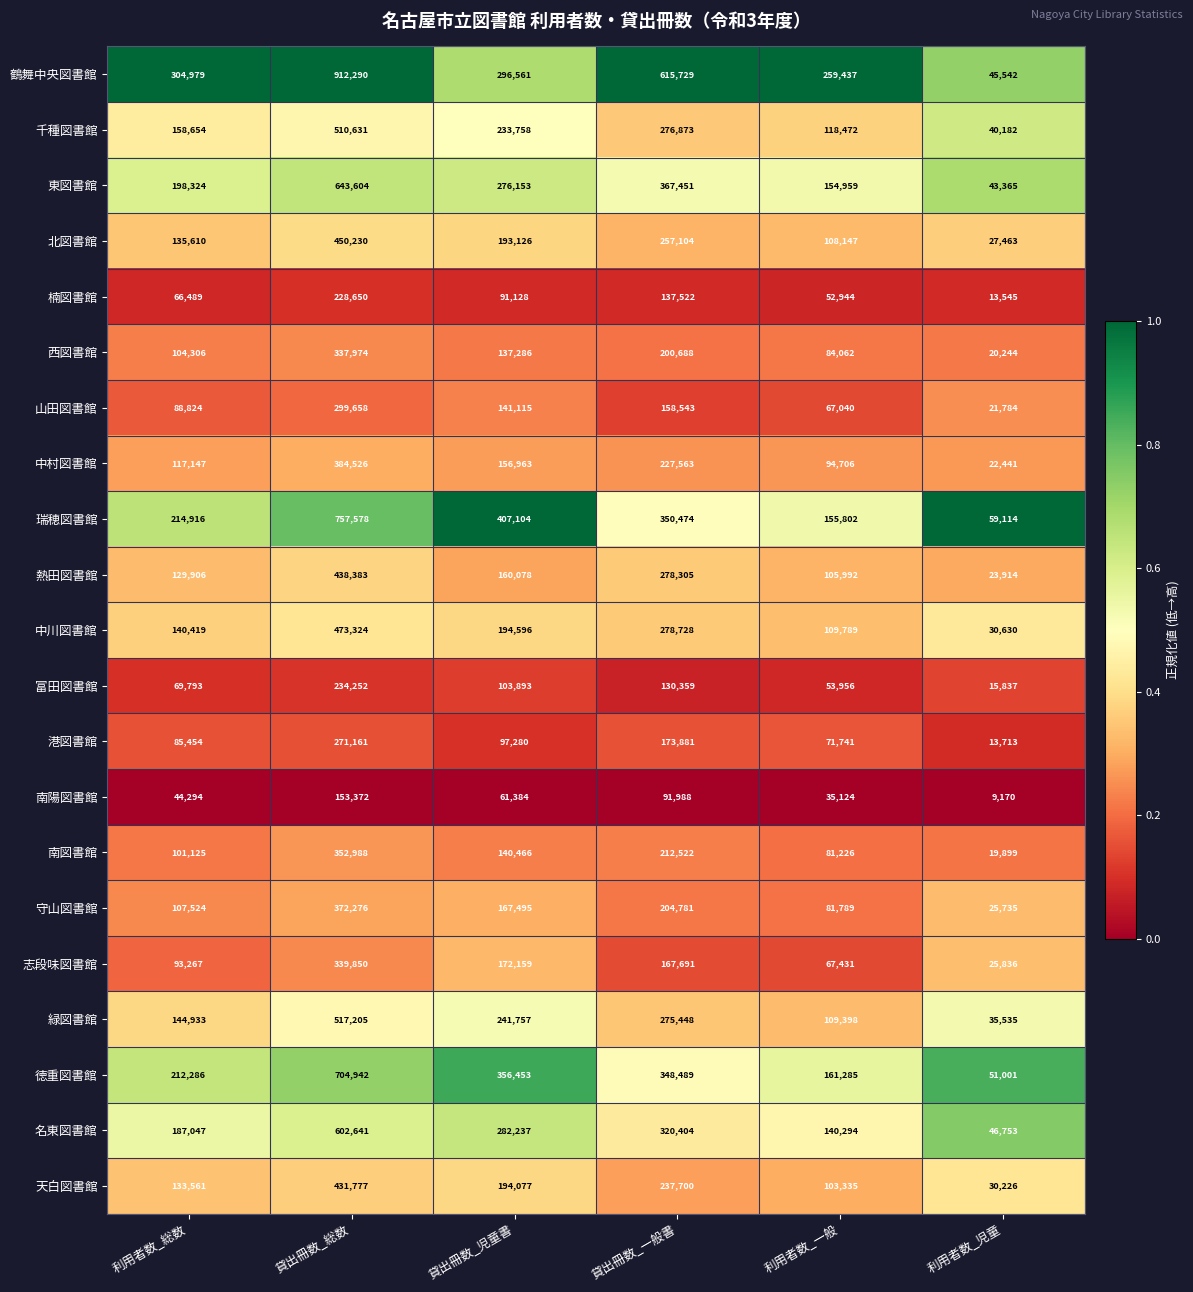

Which series has the widest spread of values?

鶴舞中央図書館